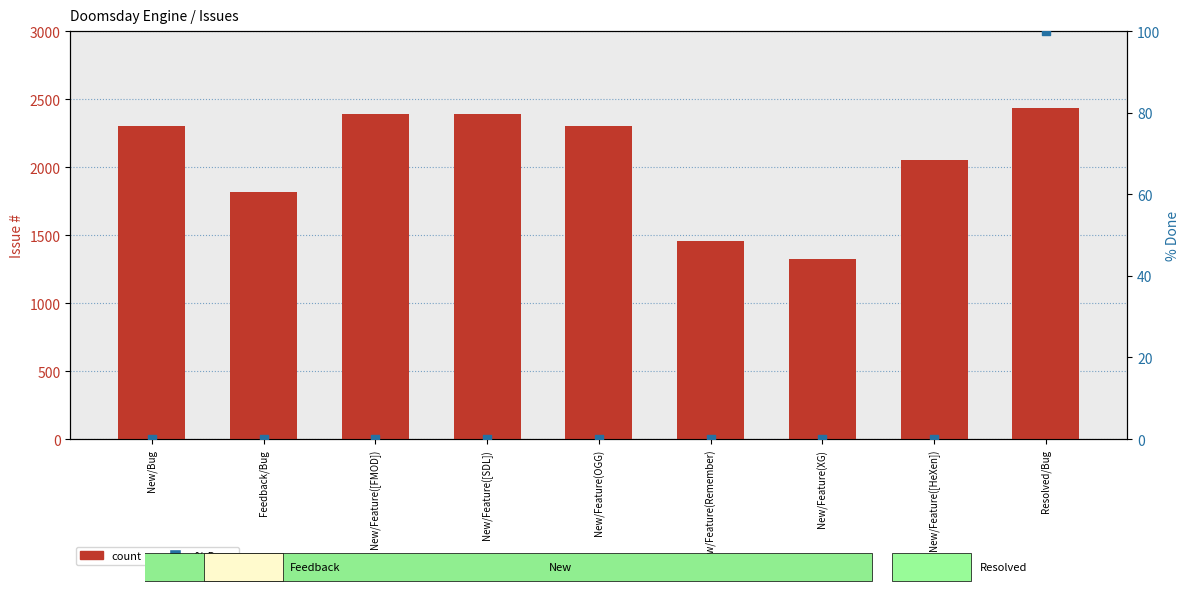

Is the value of count at New/Feature(XG) greater than the value of % Done at Feedback/Bug?

Yes